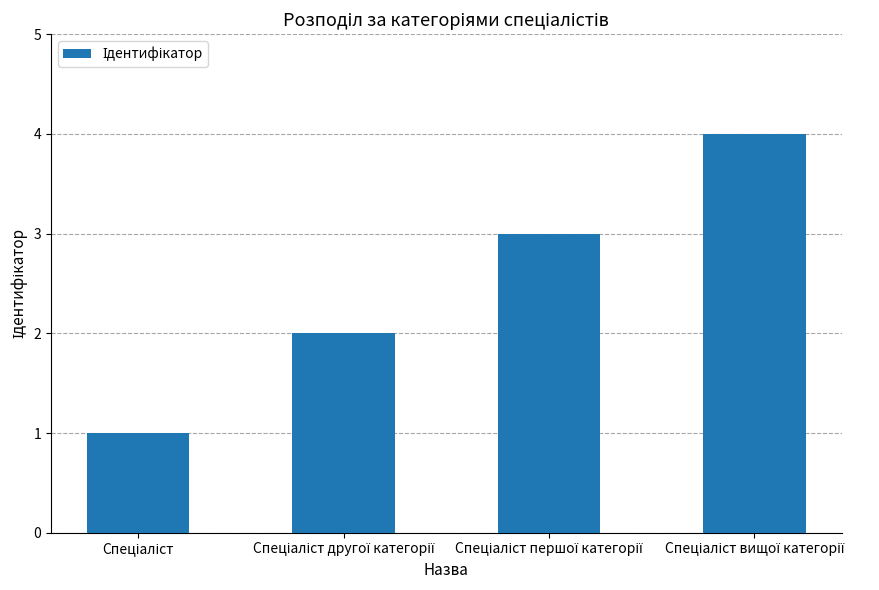

What is the greatest value displayed?

4